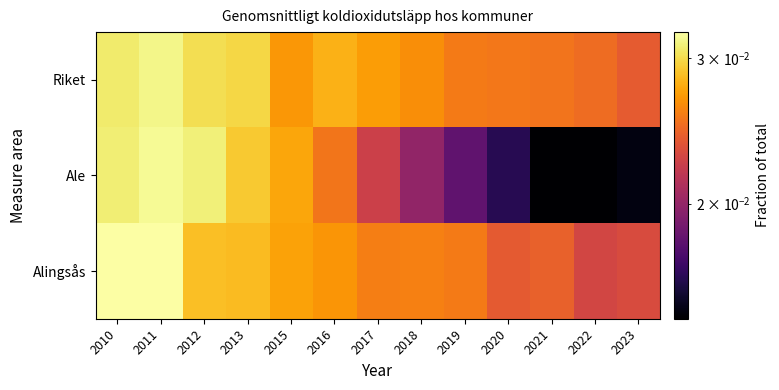

Reading left to right, transcribe all the data shown in this chart.

Riket: 2010=0.0	2011=0.0	2012=0.0	2013=0.0	2015=0.0	2016=0.0	2017=0.0	2018=0.0	2019=0.0	2020=0.0	2021=0.0	2022=0.0	2023=0.0
Ale: 2010=0.0	2011=0.0	2012=0.0	2013=0.0	2015=0.0	2016=0.0	2017=0.0	2018=0.0	2019=0.0	2020=0.0	2021=0.0	2022=0.0	2023=0.0
Alingsås: 2010=0.0	2011=0.0	2012=0.0	2013=0.0	2015=0.0	2016=0.0	2017=0.0	2018=0.0	2019=0.0	2020=0.0	2021=0.0	2022=0.0	2023=0.0